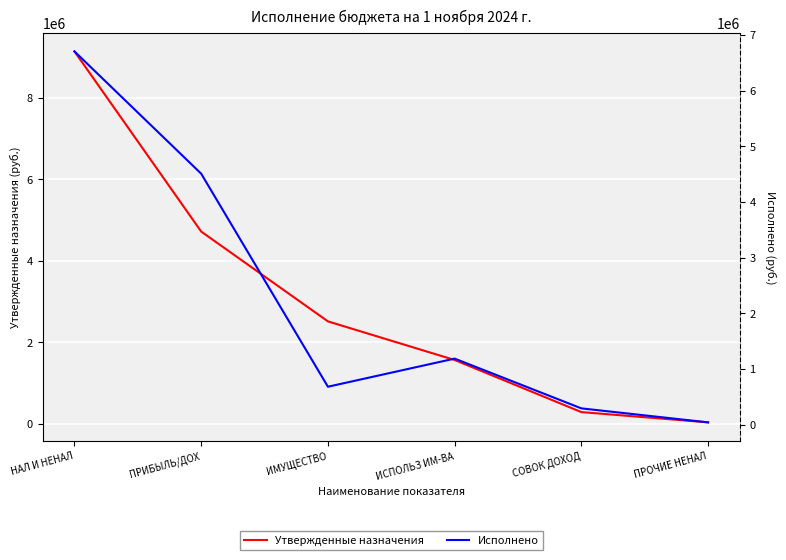

Reading right to left, extract all data points from this chart.

Утвержденные назначения: 40000.0	292000.0	1570356.0	2517799.0	4721645.0	9141800.0
Исполнено: 40000.0	291323.0	1185083.9	680028.4	4506294.2	6702729.5